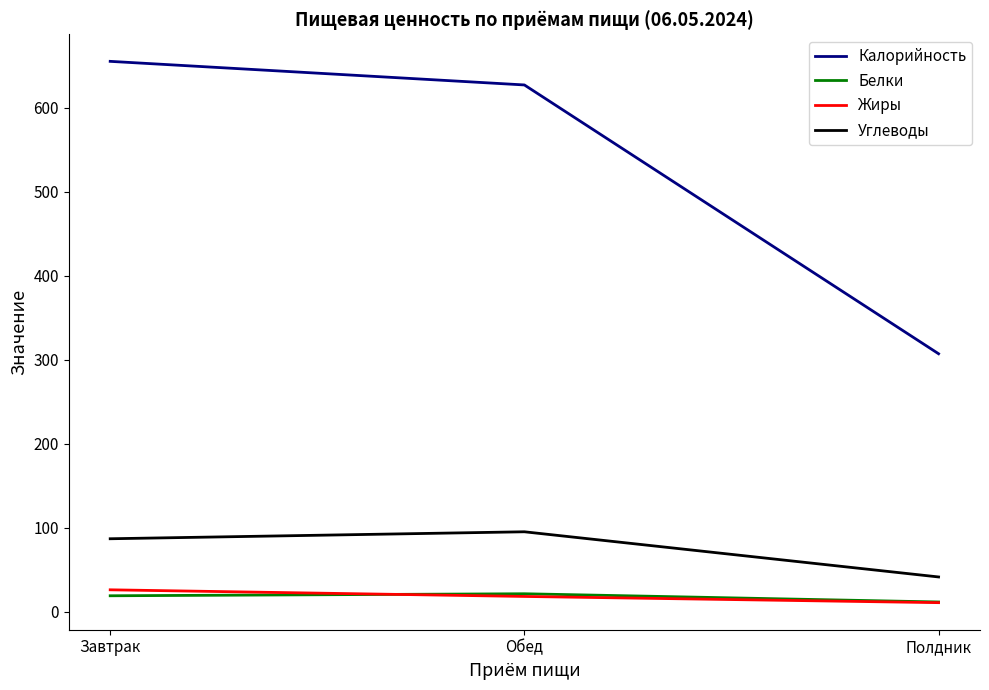

Count the number of categories in the chart.

3